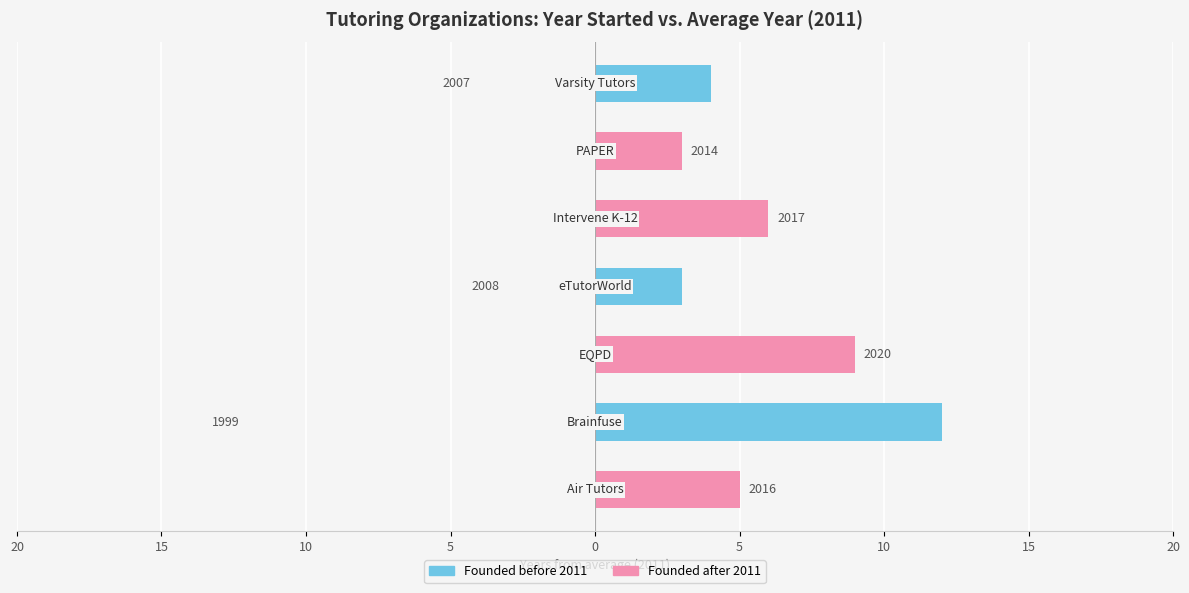

Reading right to left, extract all data points from this chart.

Before 2011 avg: 10=4	5=0	0=0	5=3	10=0	15=12	20=0
After 2011 avg: 10=0	5=3	0=6	5=0	10=9	15=0	20=5